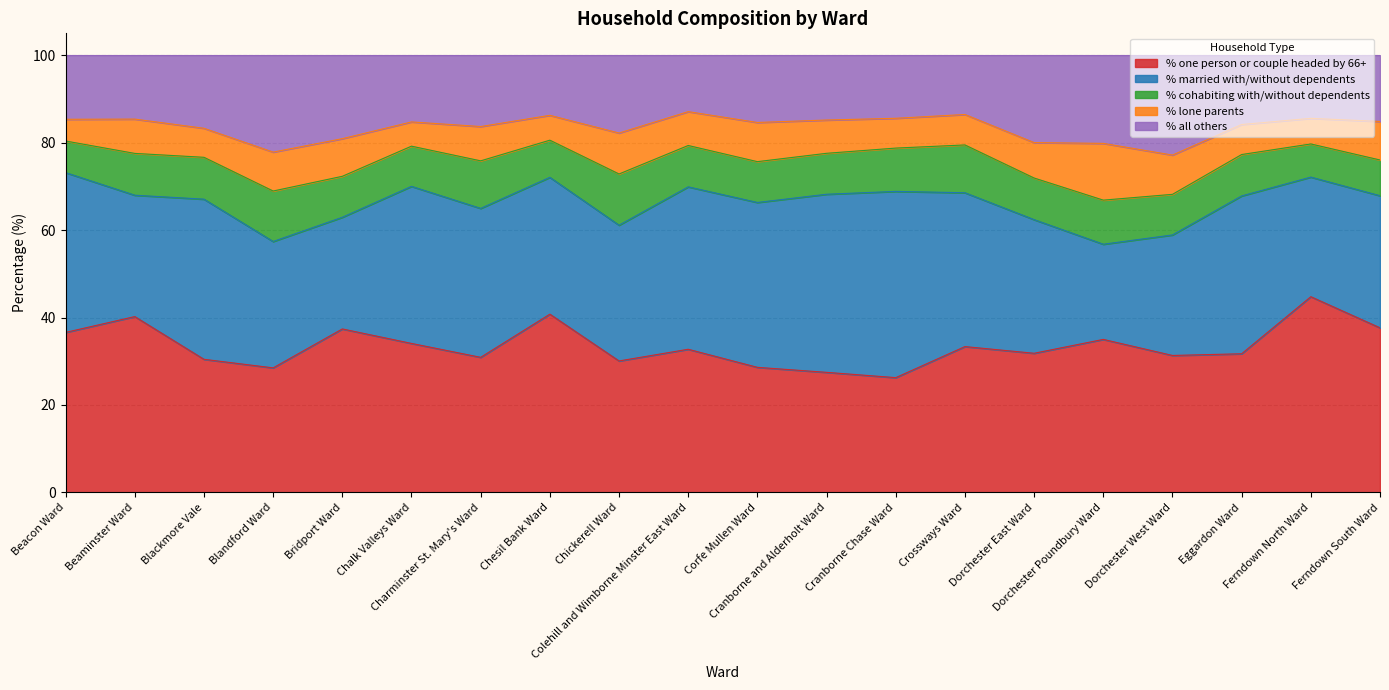

What is the total value across all series at Chalk Valleys Ward?

100.0